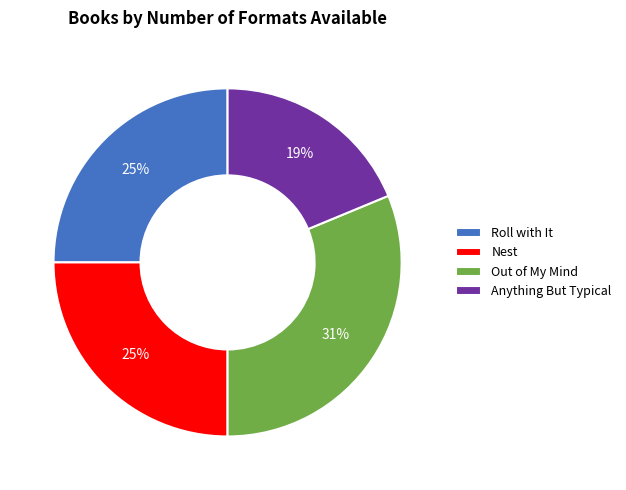

What is the smallest slice in the pie chart?

Anything But Typical